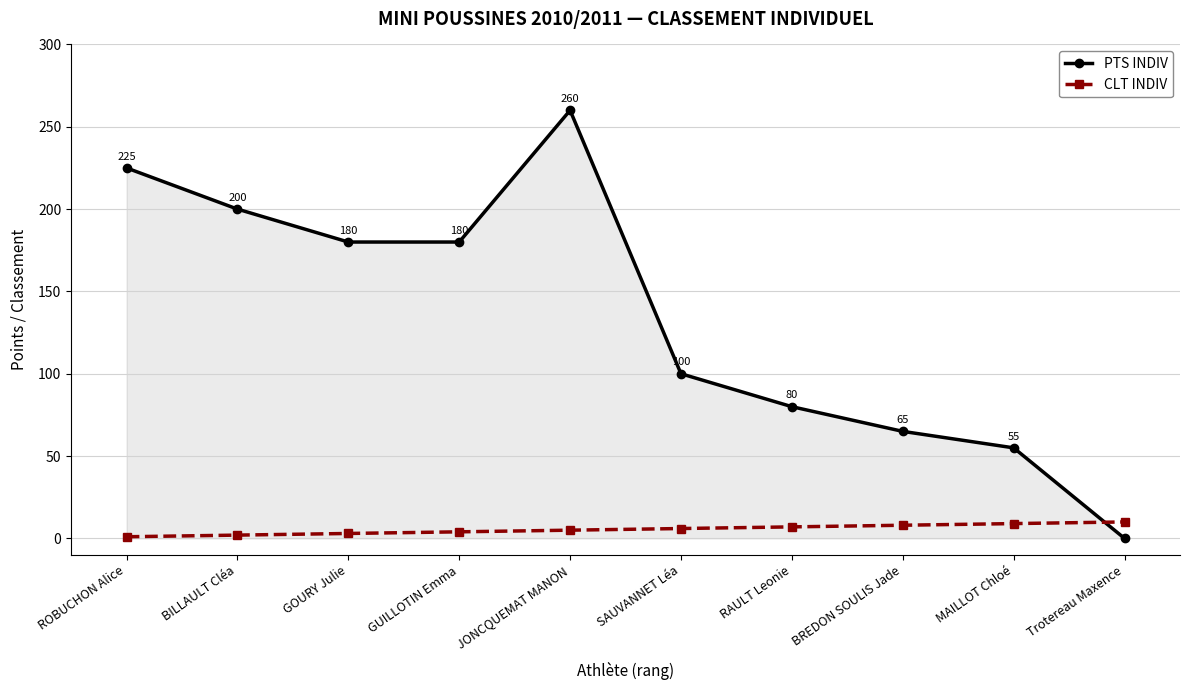

List the series in order of their peak value, lowest first.

CLT INDIV, PTS INDIV